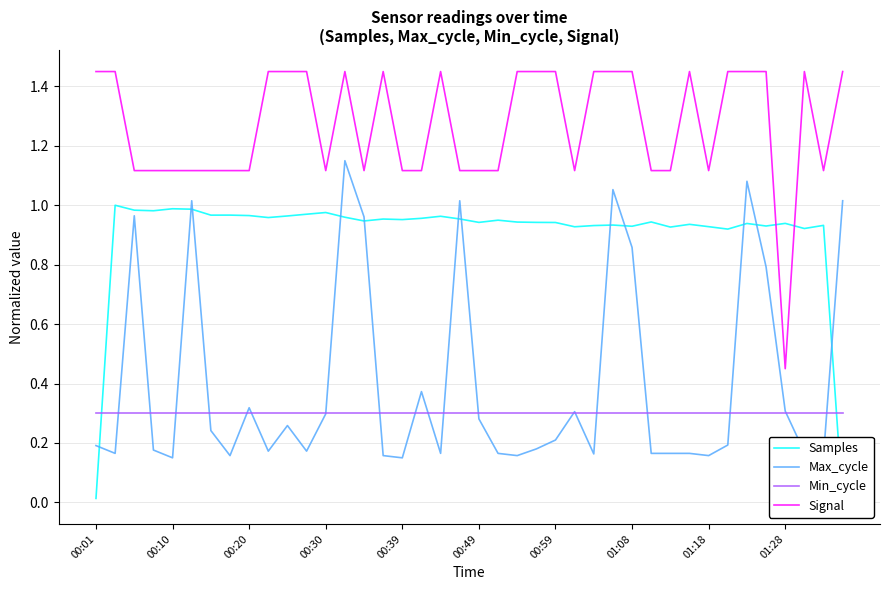

What is the average value of the Signal series?

1.3